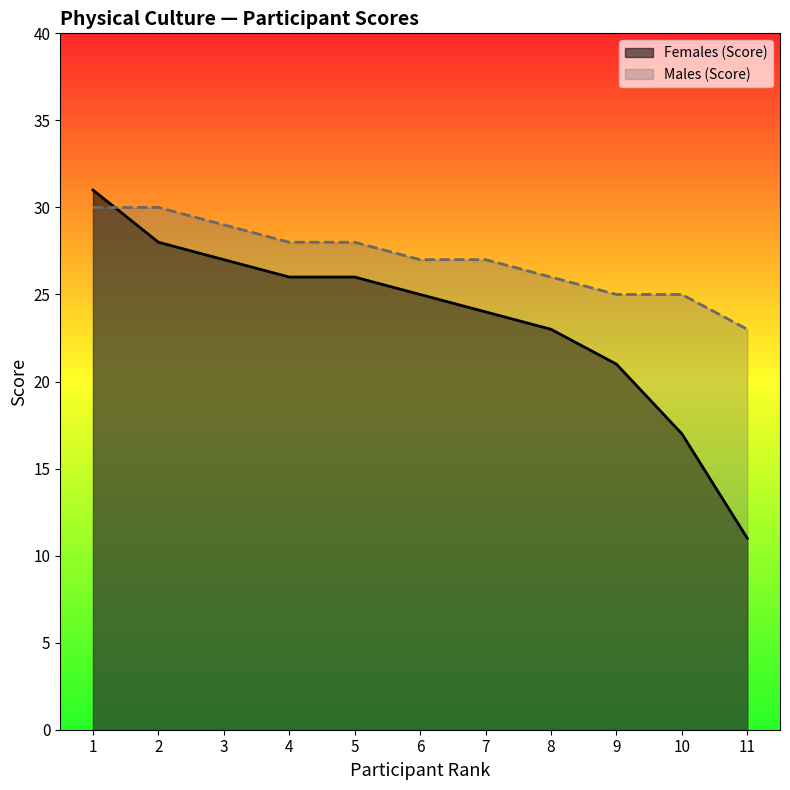

Which series has the largest range (max minus min)?

Females (Score)